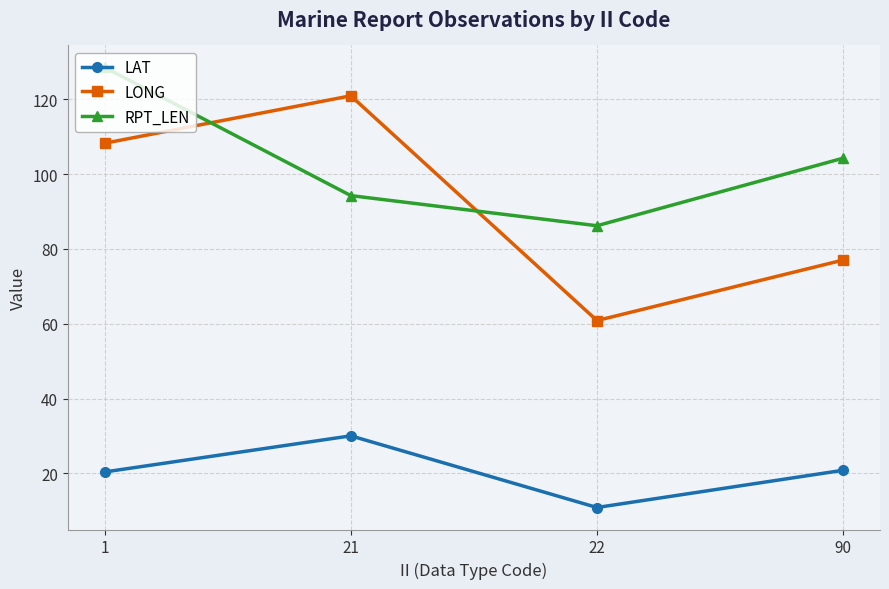

What is the difference between the maximum and minimum values in the LONG series?

60.1